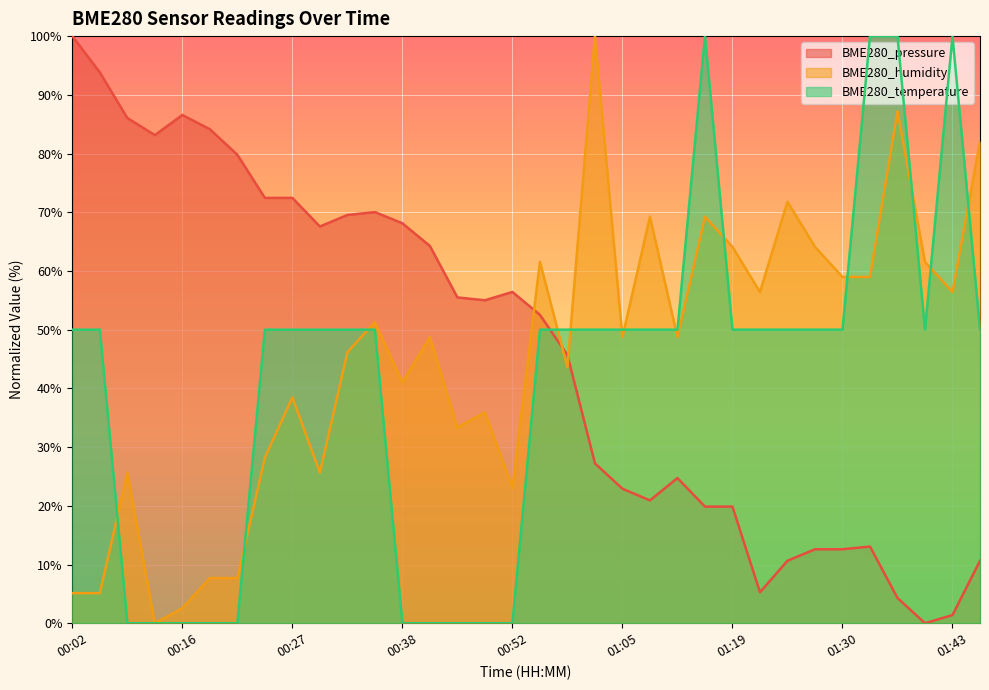

What are all the series names shown in the legend?

BME280_pressure, BME280_humidity, BME280_temperature